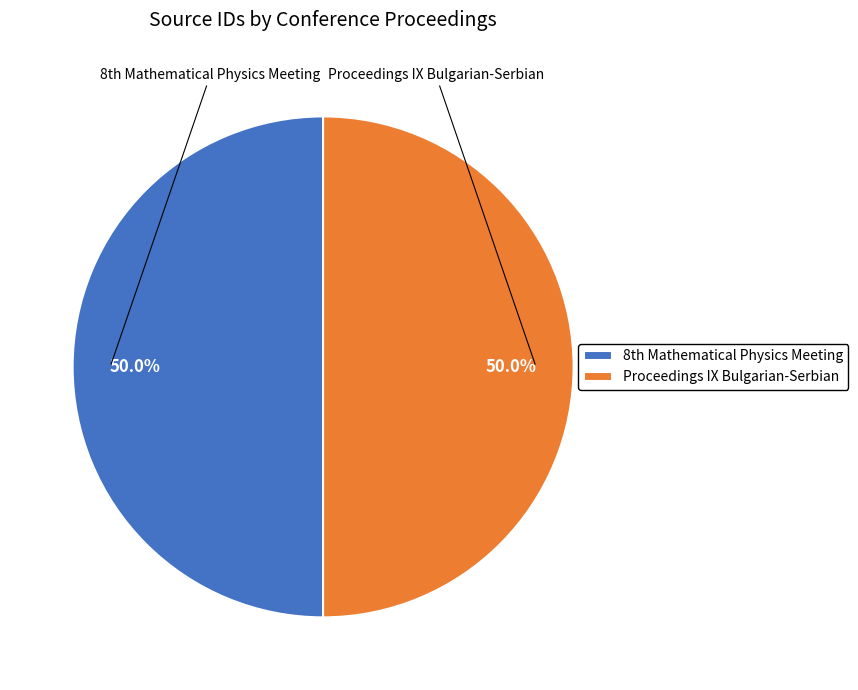

What percentage is NOT represented by Proceedings IX Bulgarian-Serbian?

50.0%